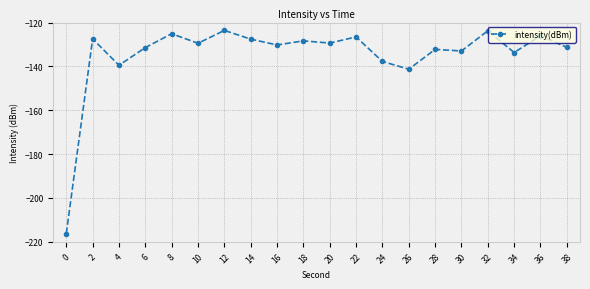

Count the number of data series in this chart.

1